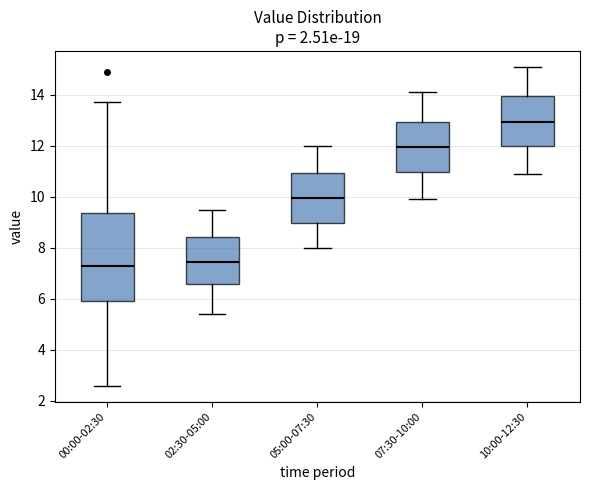

Reading left to right, read every box against the y-axis: the position of its median line, the range the box covers, and the ends of its whiskers. The values are not printed on the chart, so give them approximately, as read against the axis.

00:00-02:30: median 7.2, box 6.0 to 9.4, whiskers 2.6 to 13.8
02:30-05:00: median 7.4, box 6.6 to 8.4, whiskers 5.4 to 9.6
05:00-07:30: median 10.0, box 9.0 to 11.0, whiskers 8.0 to 12.0
07:30-10:00: median 12.0, box 11.0 to 13.0, whiskers 10.0 to 14.2
10:00-12:30: median 13.0, box 12.0 to 14.0, whiskers 11.0 to 15.2